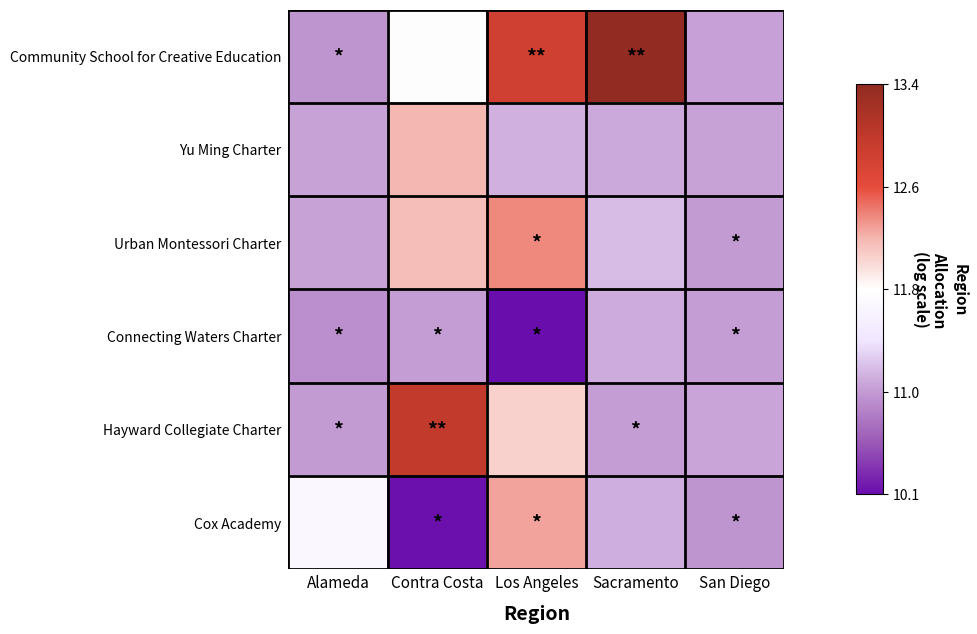

At how many categories does at least one series exceed 10?

5